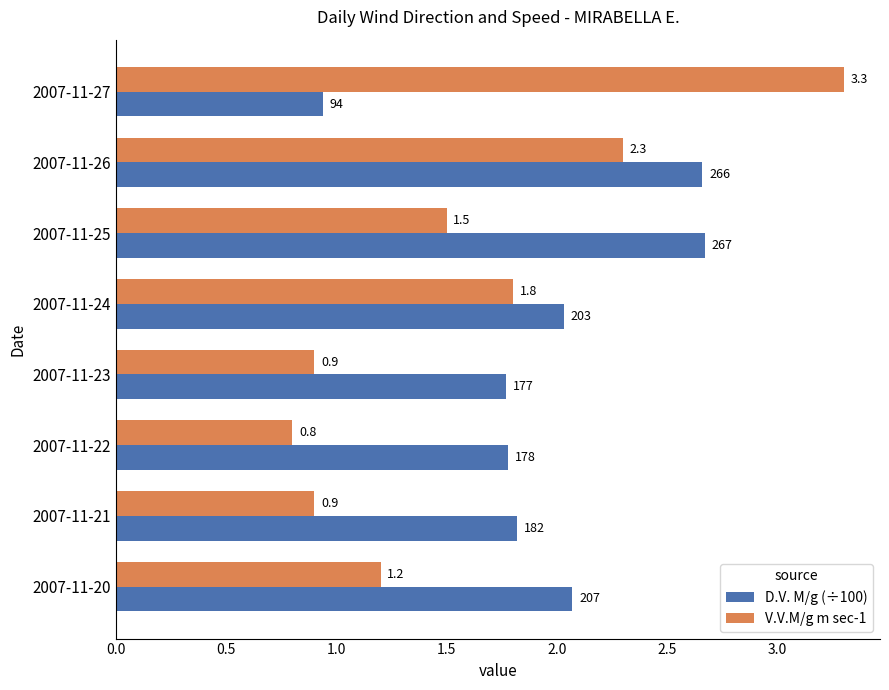

How many values in the V.V.M/g m sec-1 series are below 1?

3